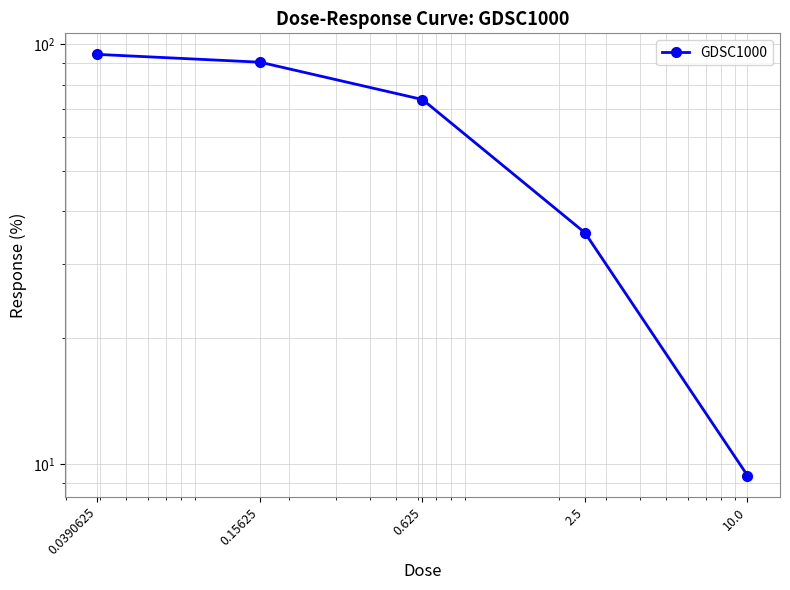

What is the label of the 5th point from the right?

0.0390625